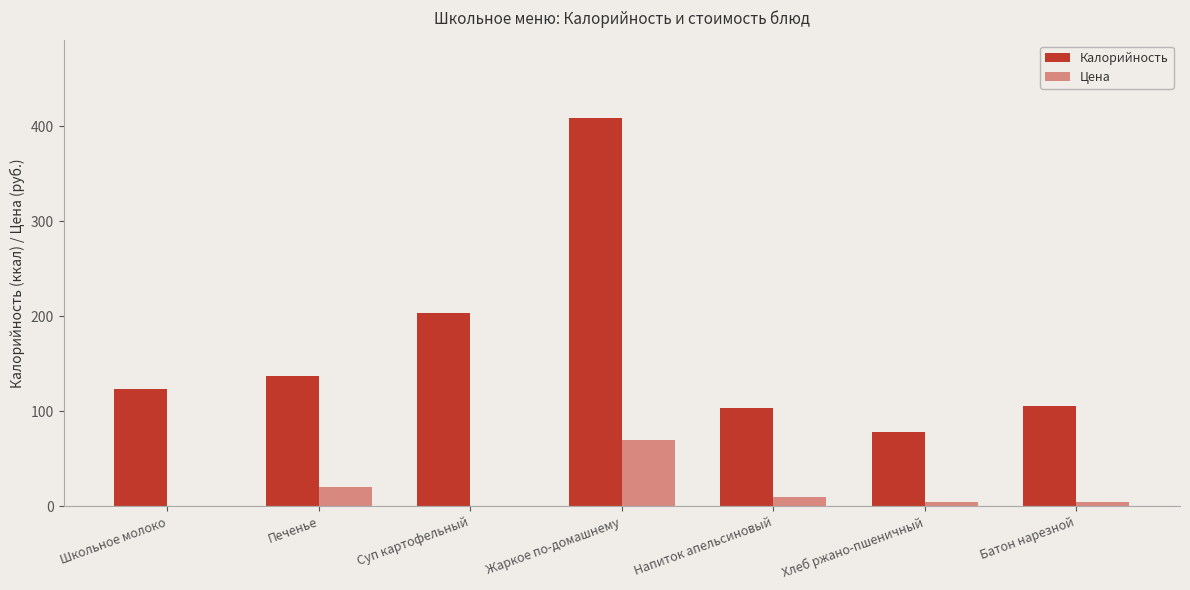

Which category has the highest value in the Цена series?

Жаркое по-домашнему